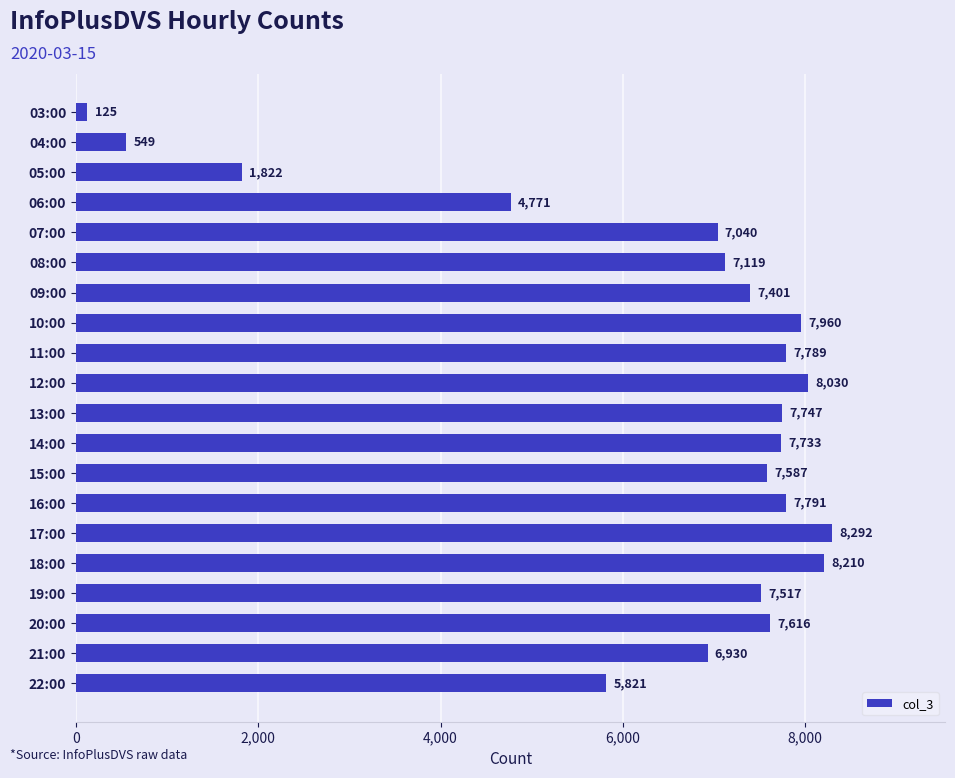

What is the difference between the second highest and minimum values?

8085